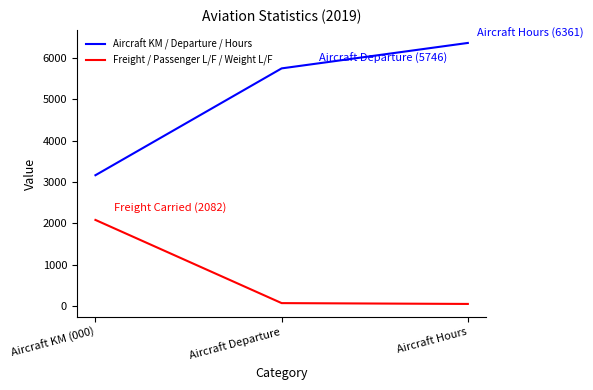

Is it true that Aircraft KM / Departure / Hours equals 751 at Aircraft KM (000)?

False